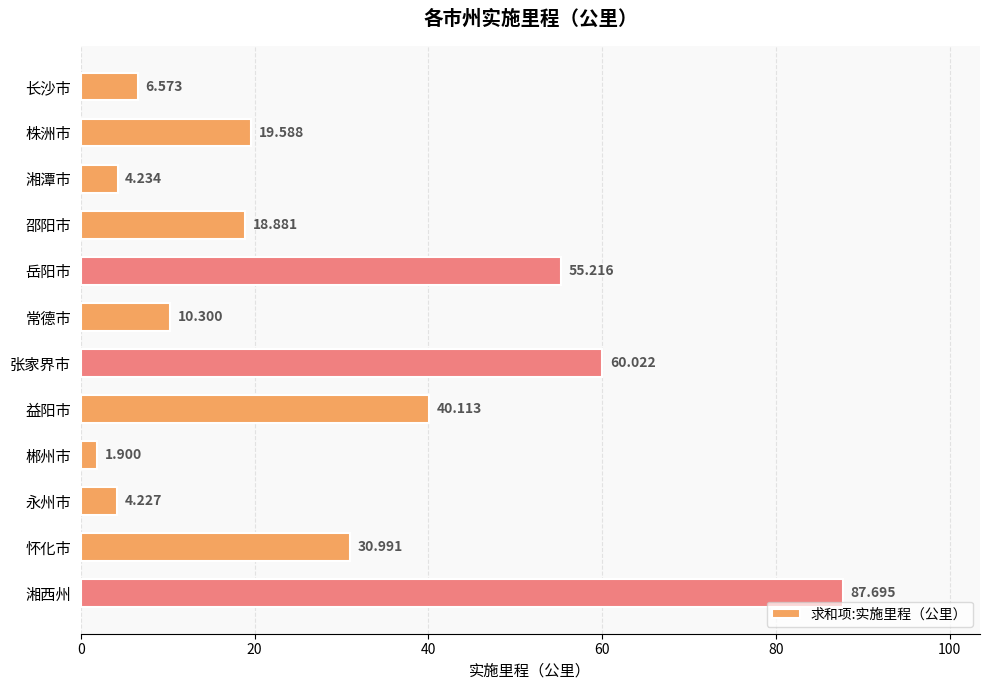

Which category has the highest value across all series?

湘西州